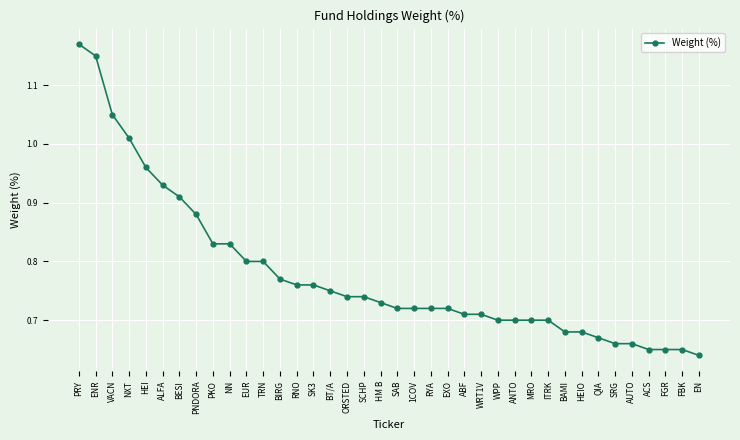

Where is the data nearest to the value 0?

EN